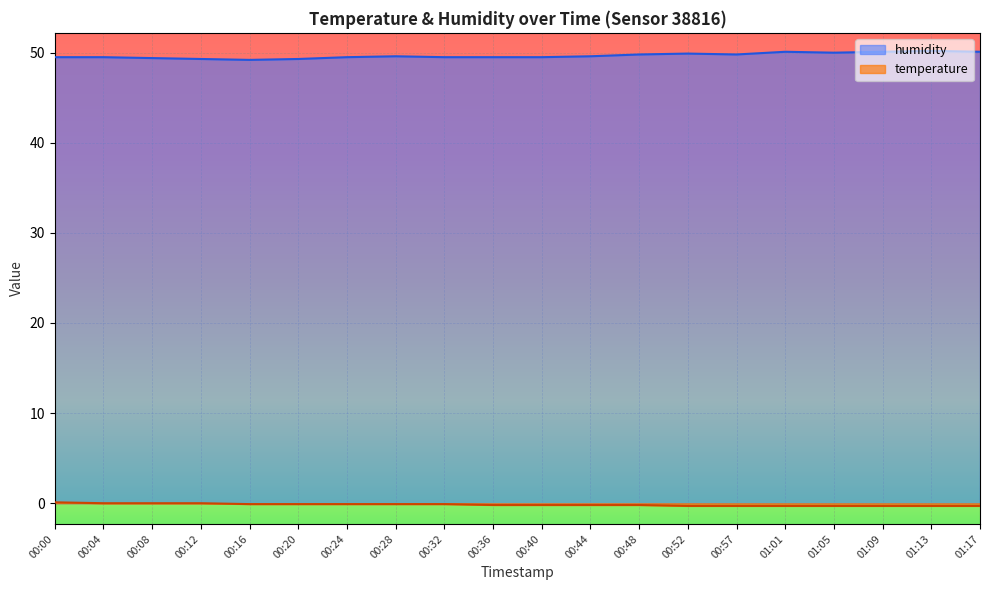

At which category is the sum across all series the highest?

01:13